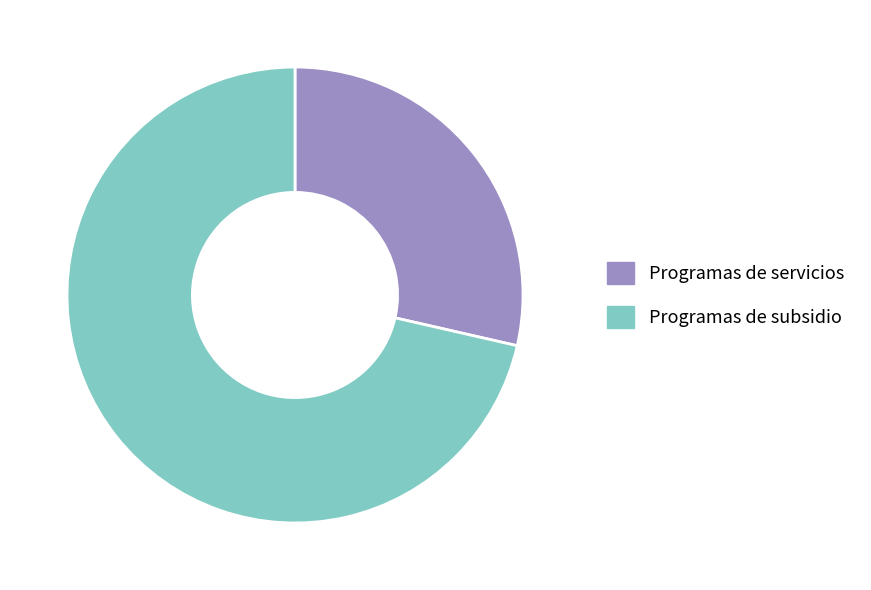

Which has a higher value, Programas de servicios or Programas de subsidio?

Programas de subsidio